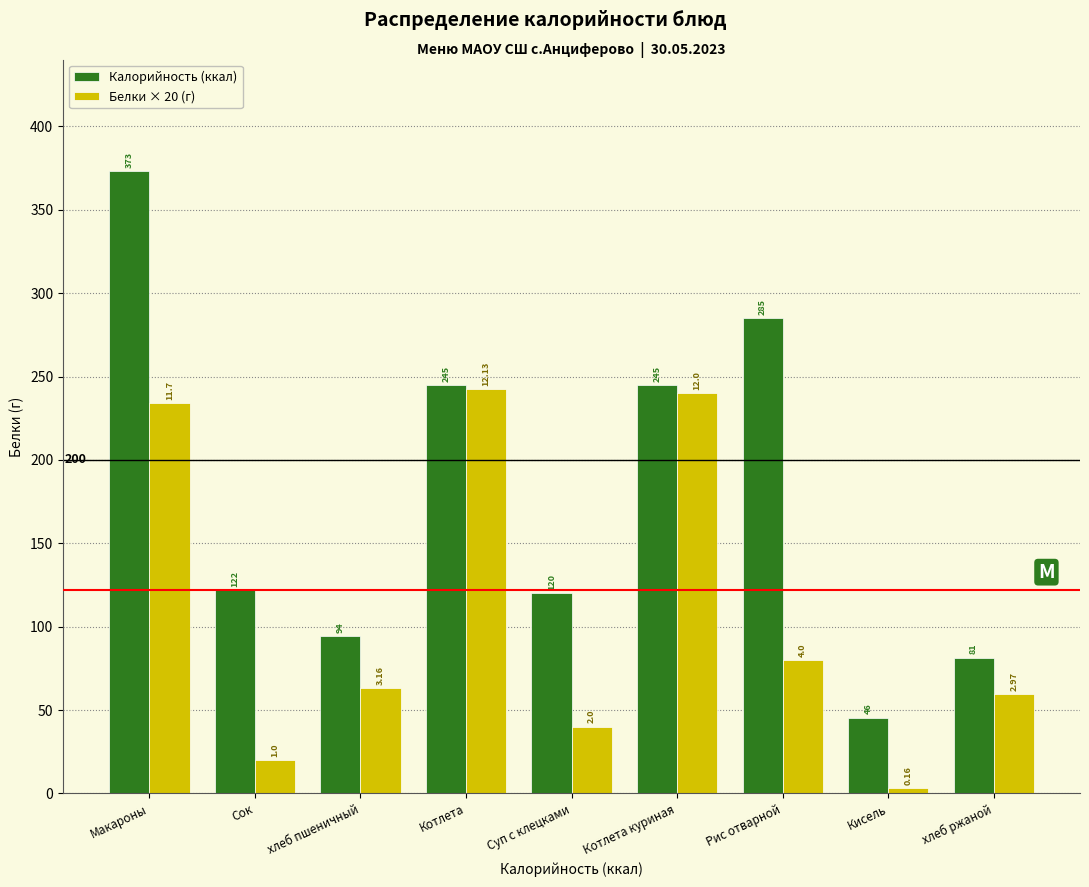

How many groups of bars are there?

9